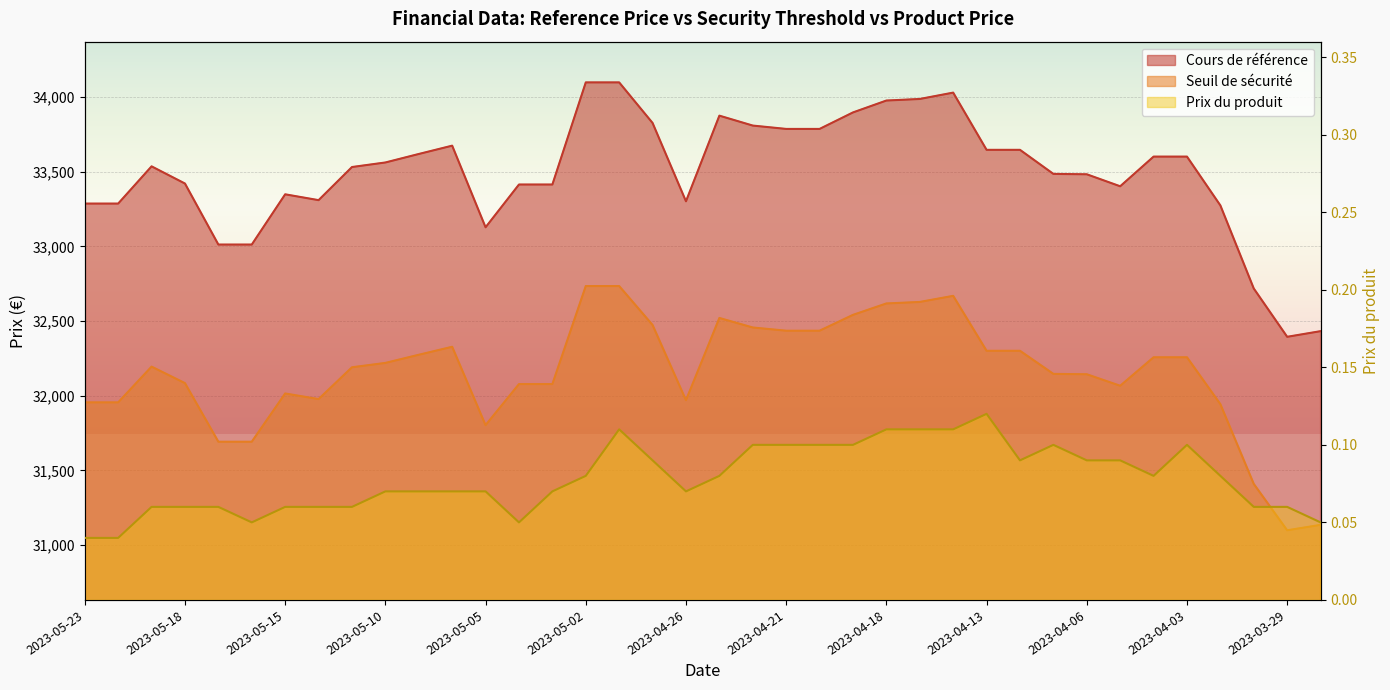

True or false: Cours de référence and Seuil de sécurité intersect in this chart.

False